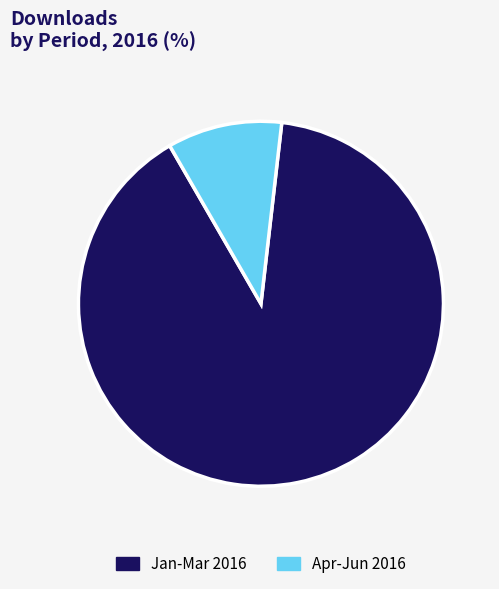

Rank the categories by value from lowest to highest.

Apr-Jun 2016, Jan-Mar 2016